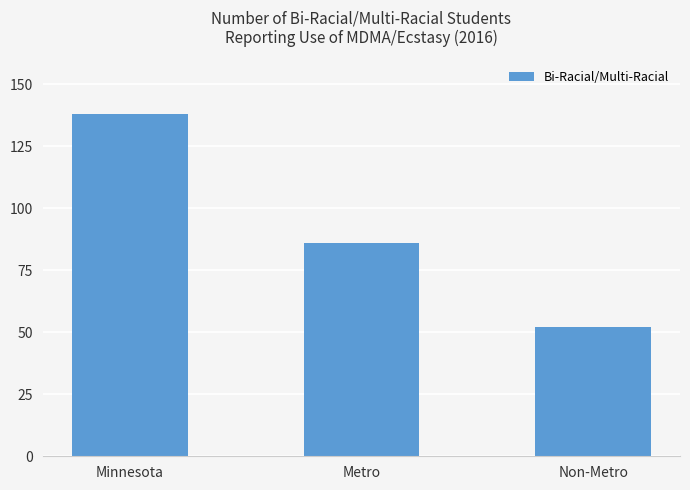

The value at Non-Metro is 52. True or false?

True